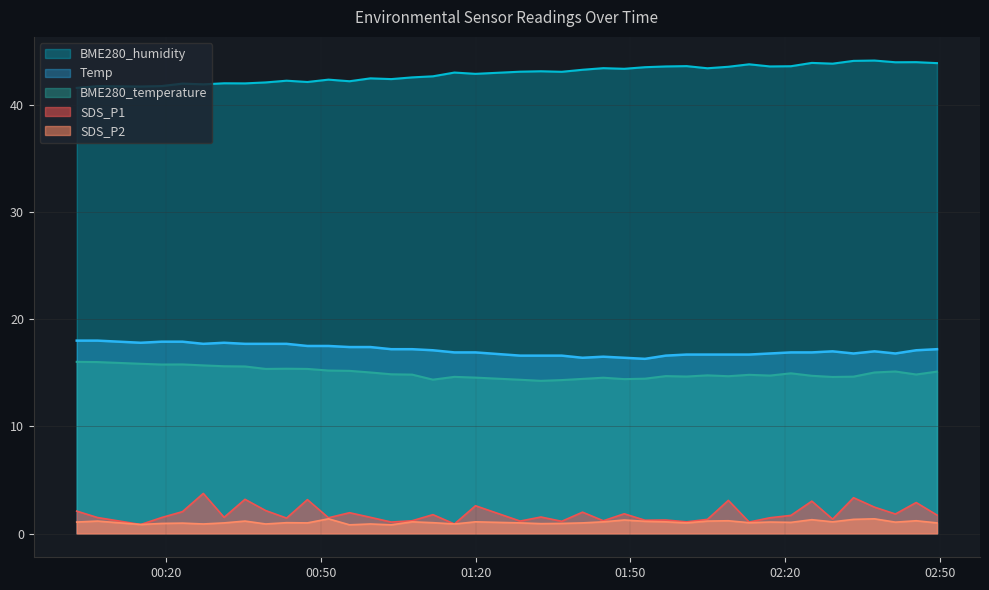

What is the sum of the BME280_humidity values at 2022/05/14 00:27:12 and 2022/05/14 01:15:53?

84.9